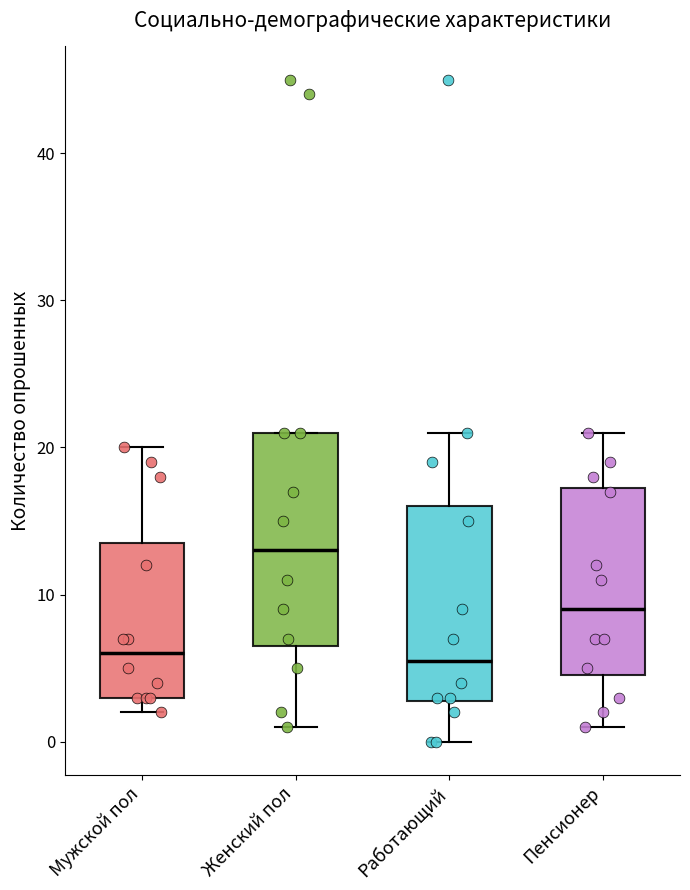

Where does the upper whisker of the box for Пенсионер end on the y-axis? The values are not printed on the chart, so give them approximately, as read against the axis.

21